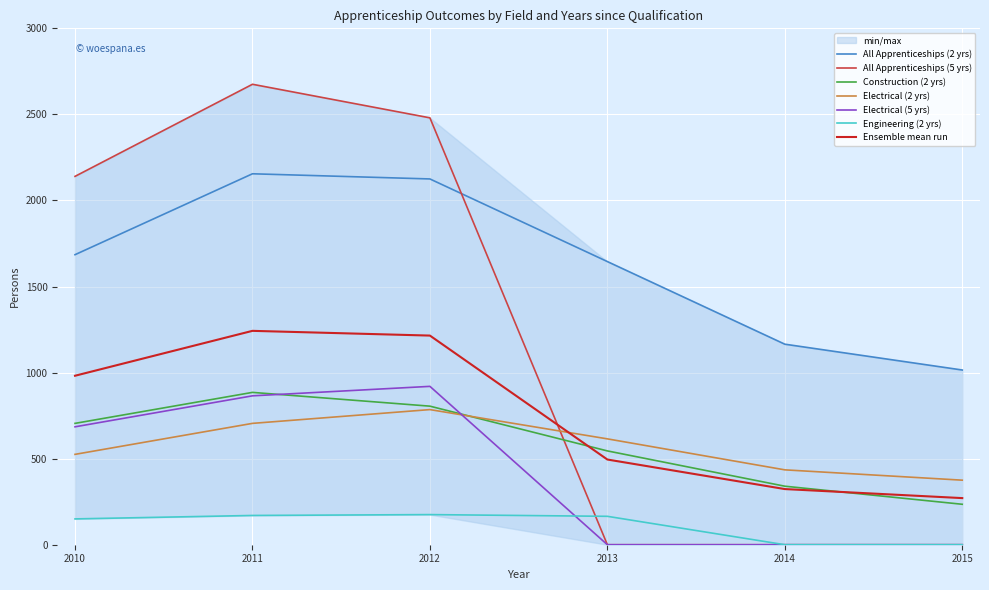

True or false: All Apprenticeships (2 yrs) and Engineering (2 yrs) intersect in this chart.

False